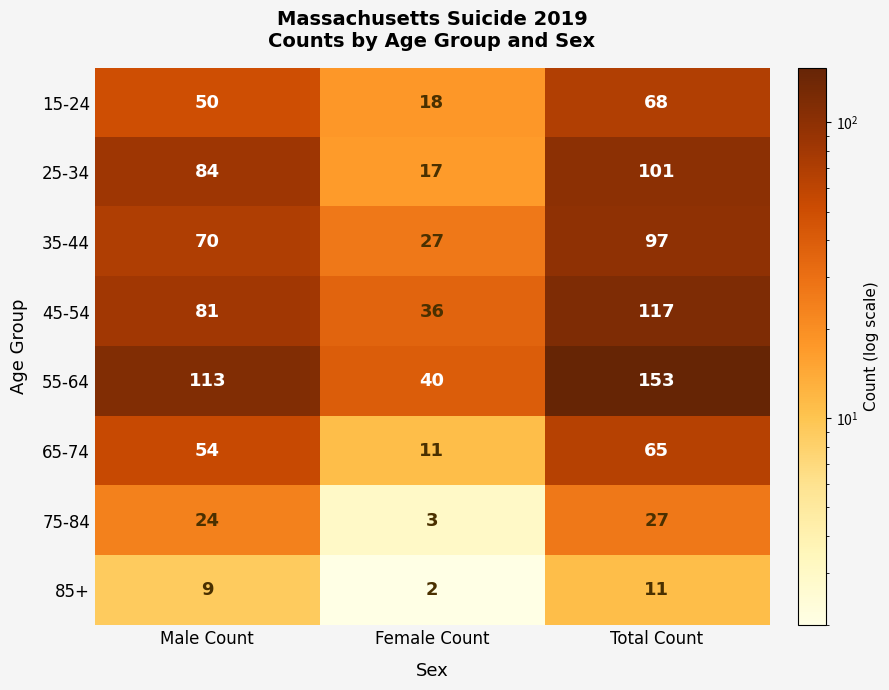

What is the sum of the 45-54 values at Total Count and Female Count?

153